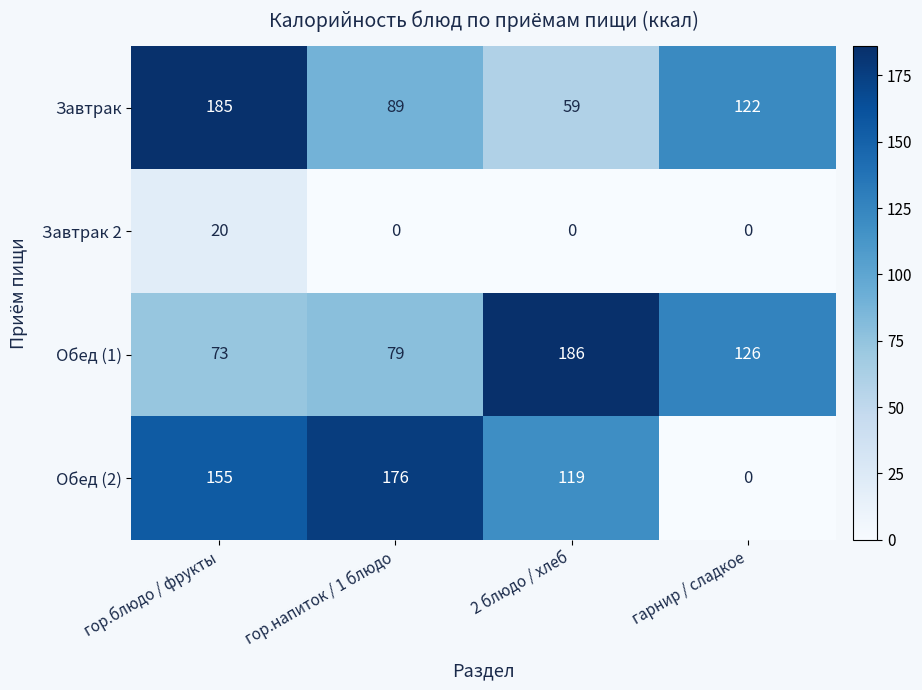

At how many categories does at least one series exceed 151?

3